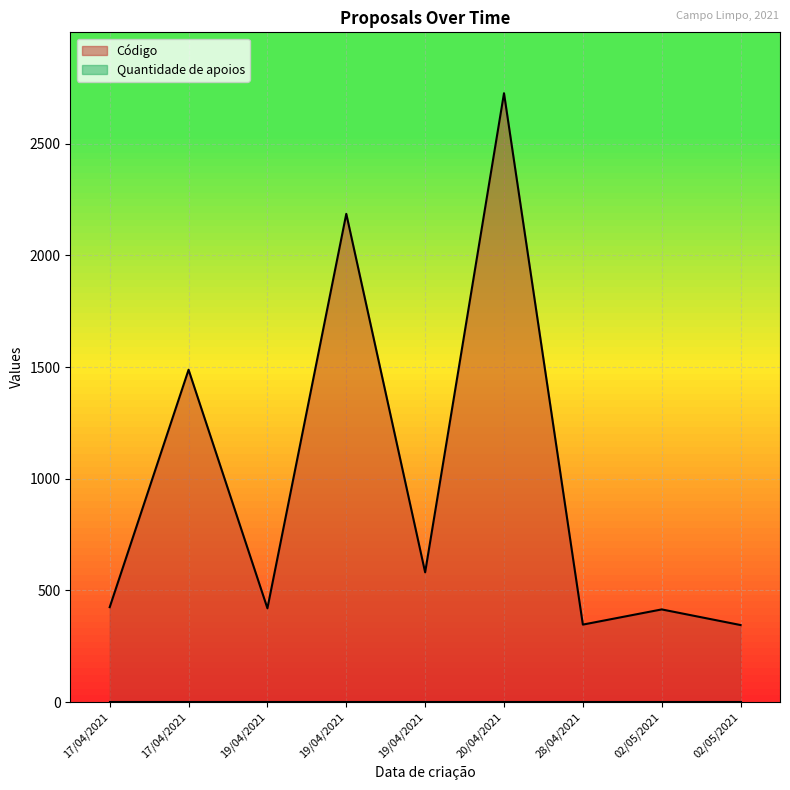

How many data points are less than 425?

4